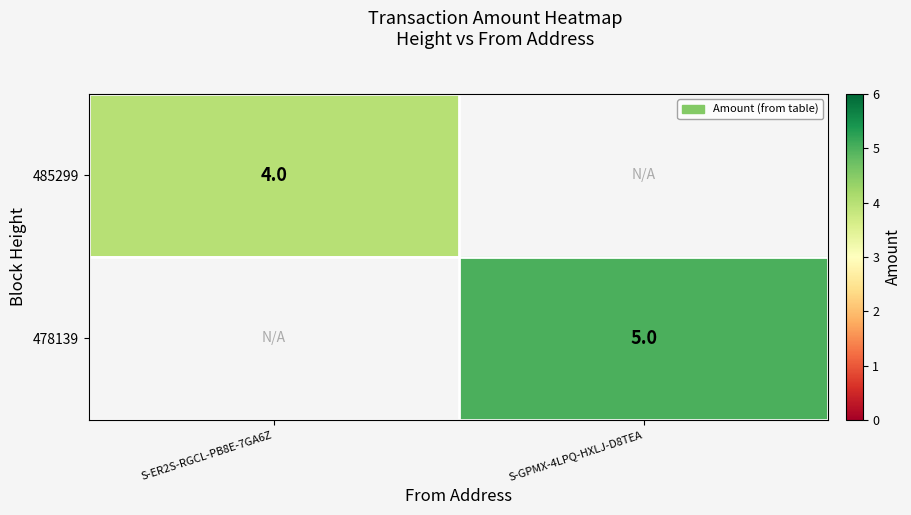

At how many categories does at least one series exceed 4?

1